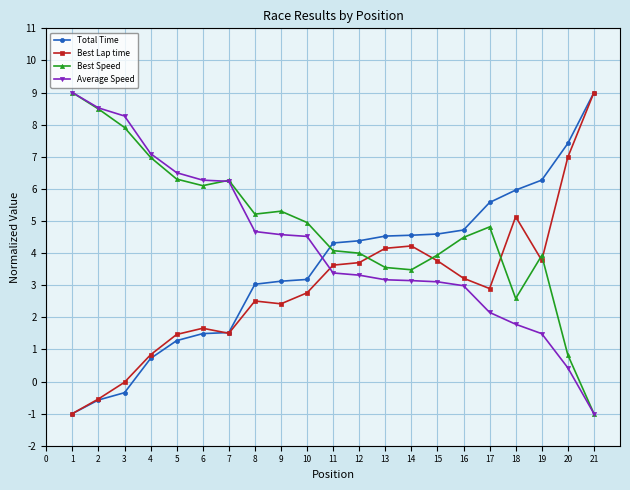

Does the chart have visible grid lines?

Yes